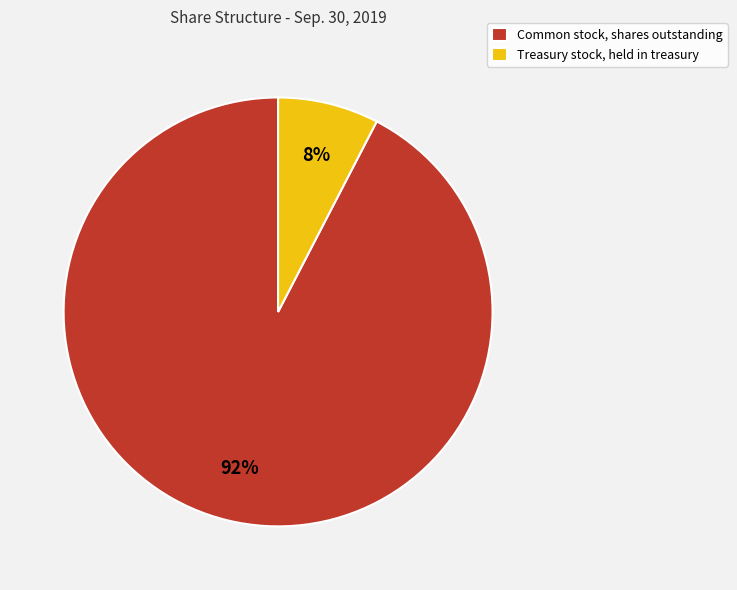

True or false: Treasury stock, held in treasury accounts for 15% of the total.

False